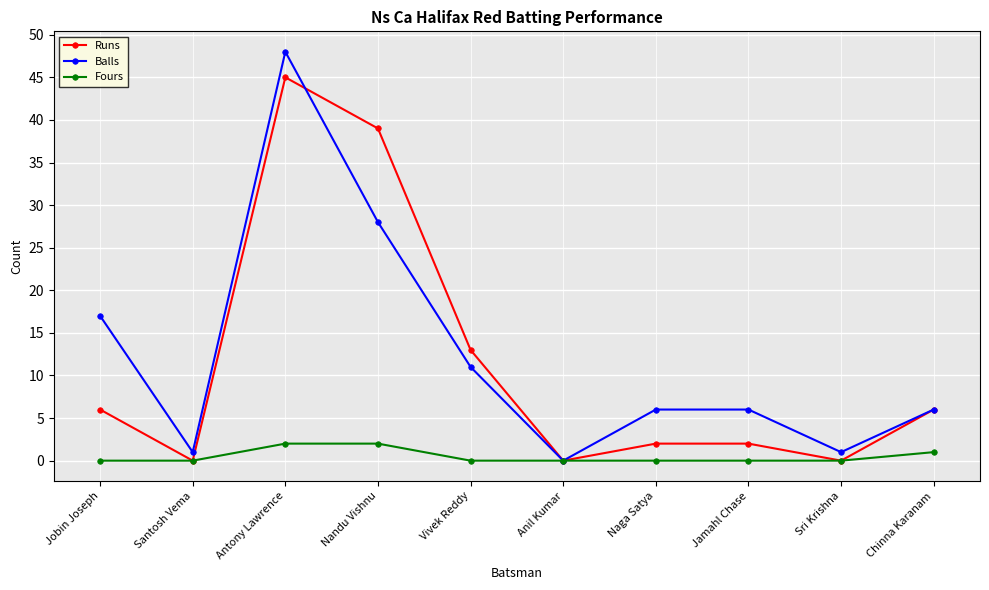

At which category is the sum across all series the highest?

Antony Lawrence